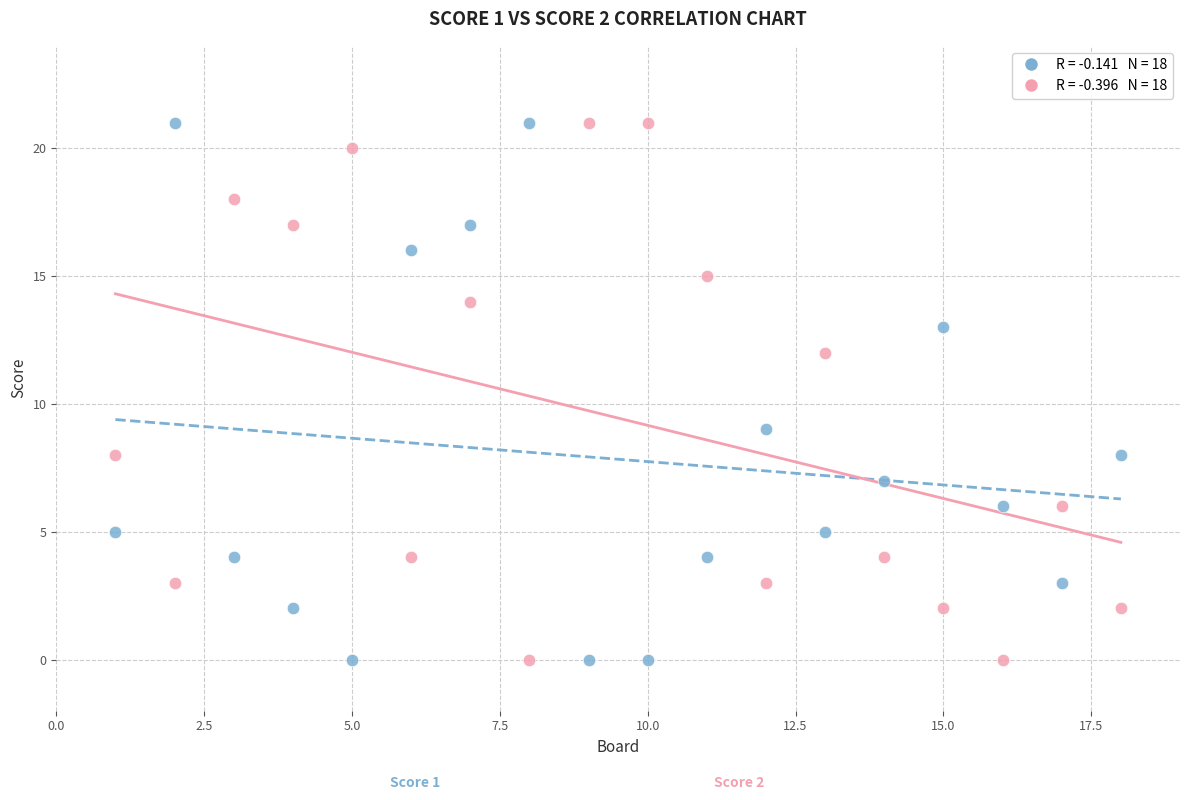

Across all data points, what is the range of X values (max minus min)?

17